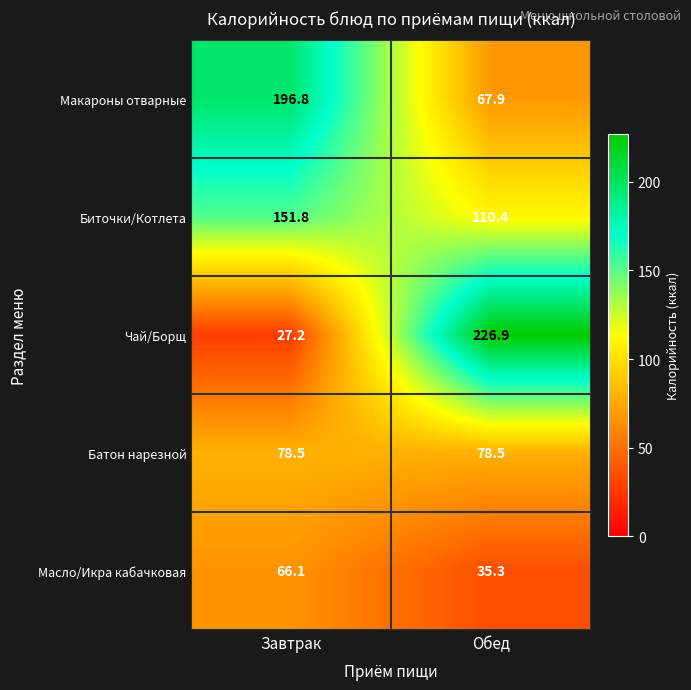

Which series has the widest spread of values?

Чай/Борщ